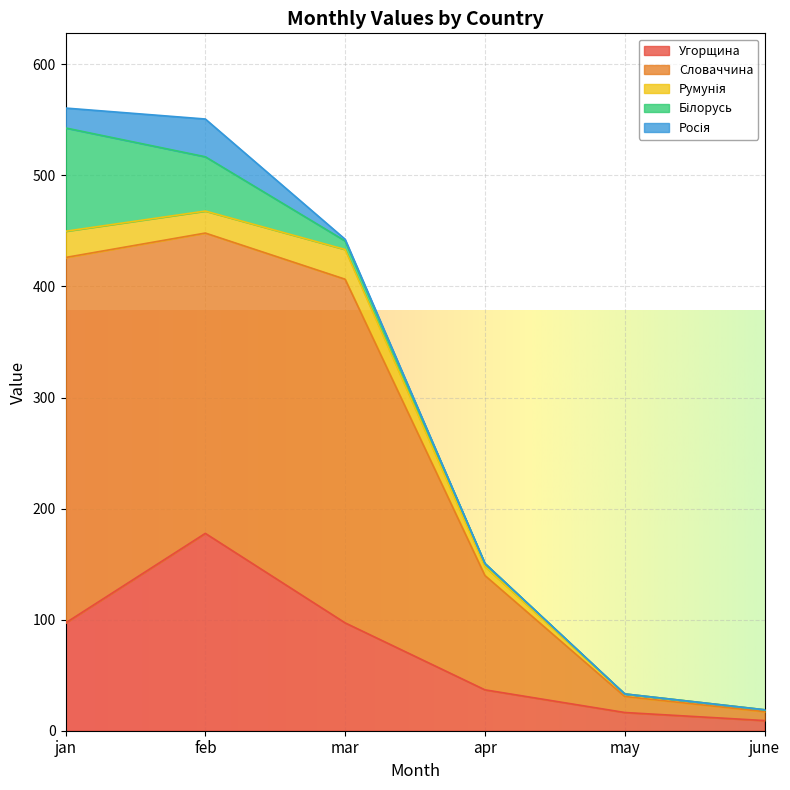

What are all the series names shown in the legend?

Угорщина, Словаччина, Румунія, Білорусь, Росія